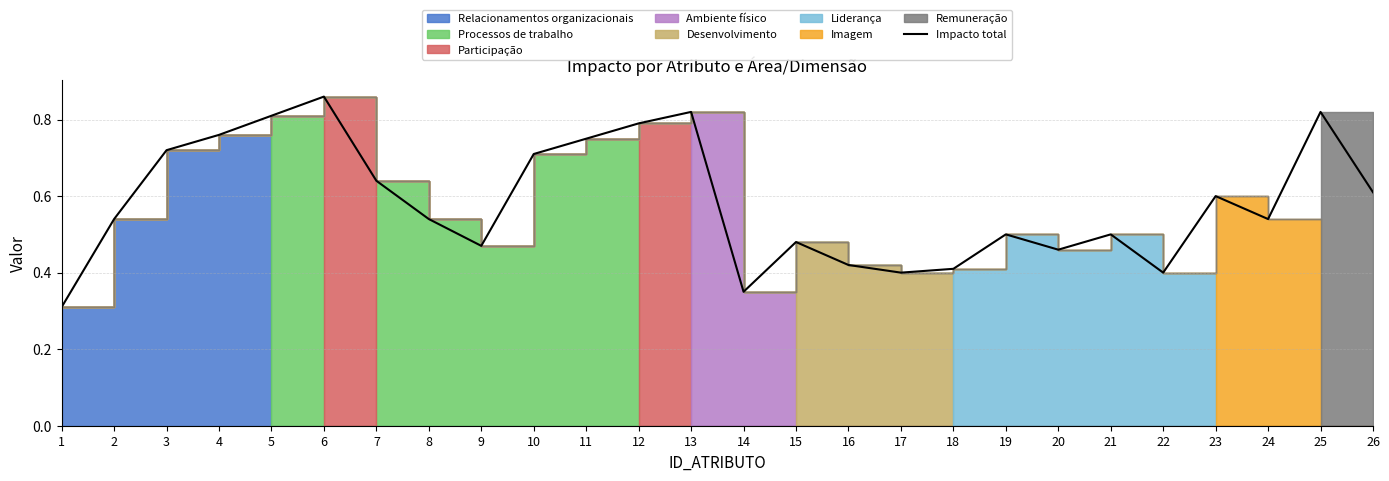

What is the difference between the second highest and second lowest values?

0.5